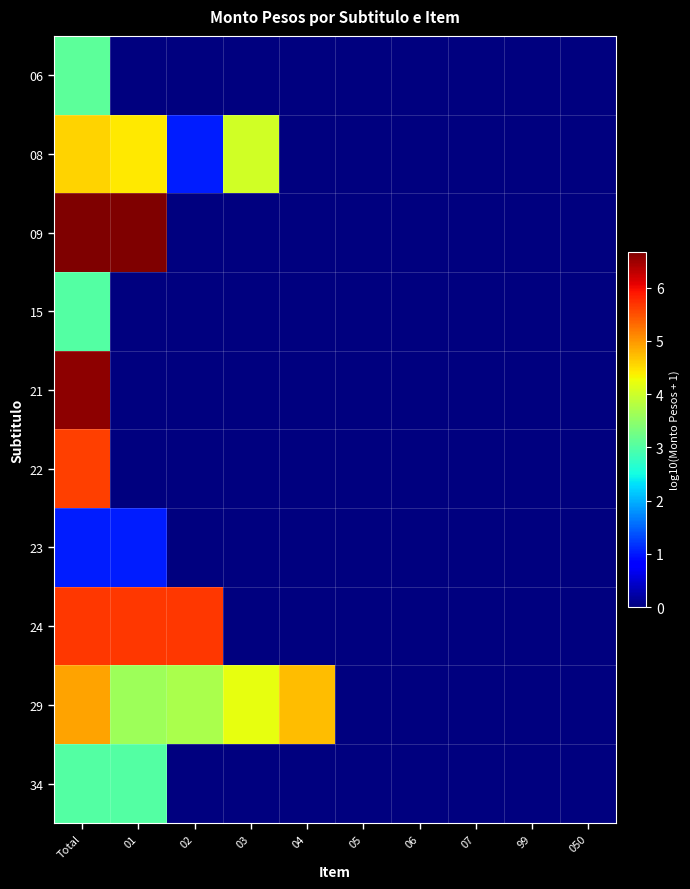

What is the greatest value displayed?

6.7